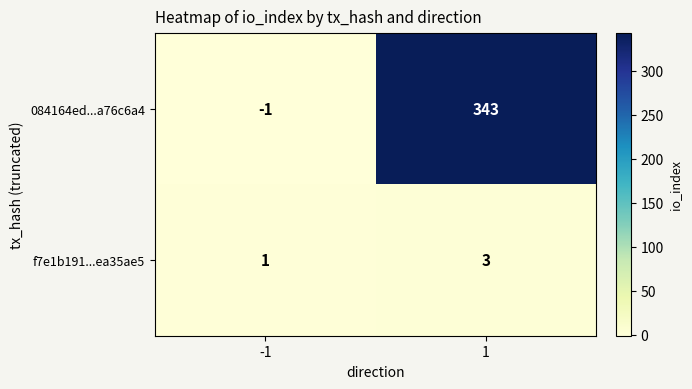

The f7e1b191...ea35ae5 series shows 4 at 1. True or false?

False